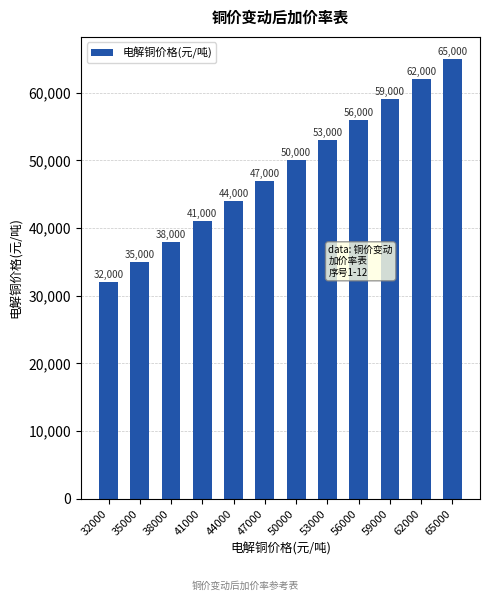

What is the difference between the maximum and minimum values?

33000